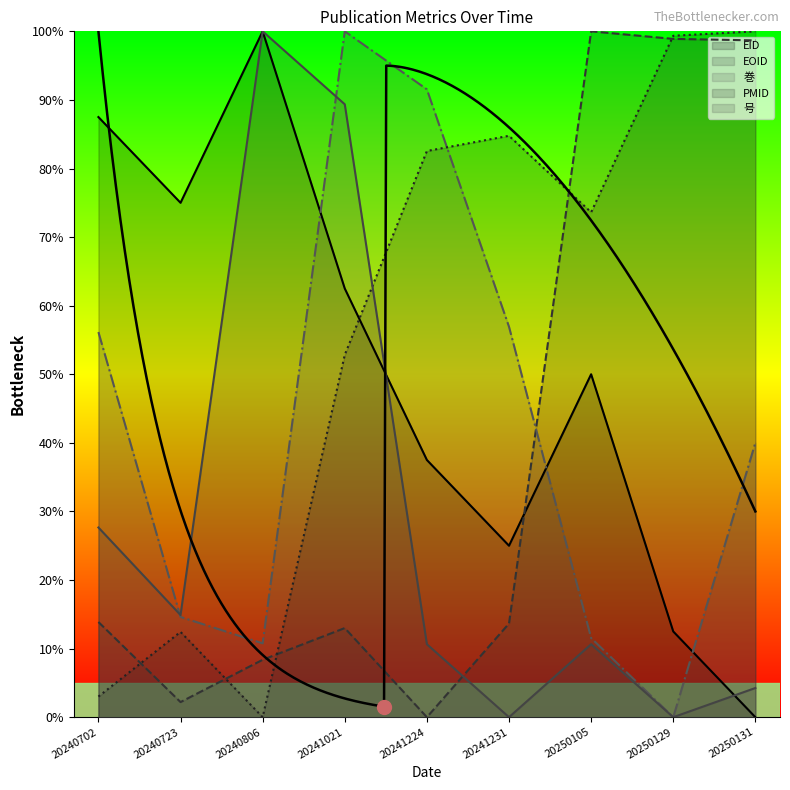

What is the difference between the highest and lowest values at 20250105?

89.4